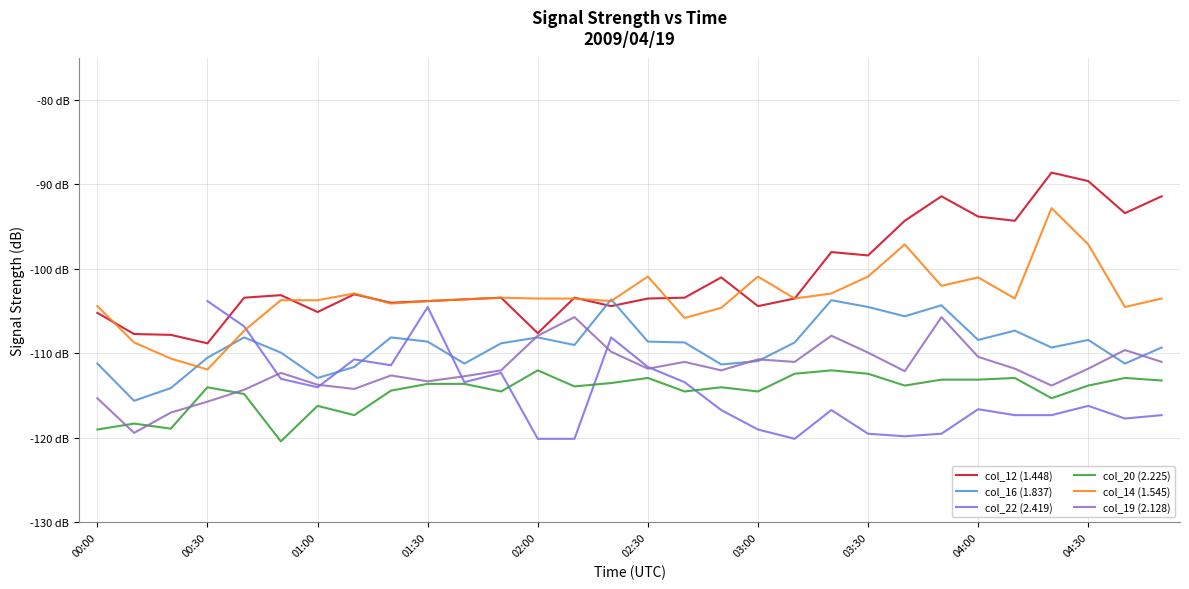

What is the difference between the maximum and second lowest values in the col_20 (2.225) series?

7.0